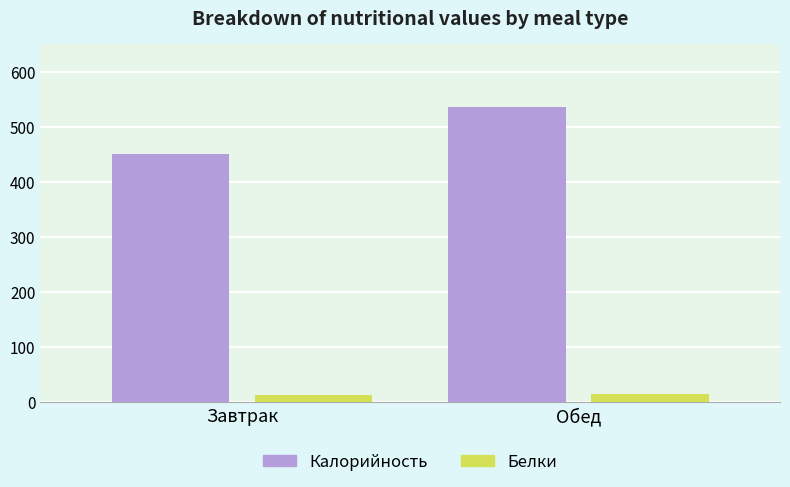

True or false: Калорийность has a value of 451.3 at Завтрак.

True